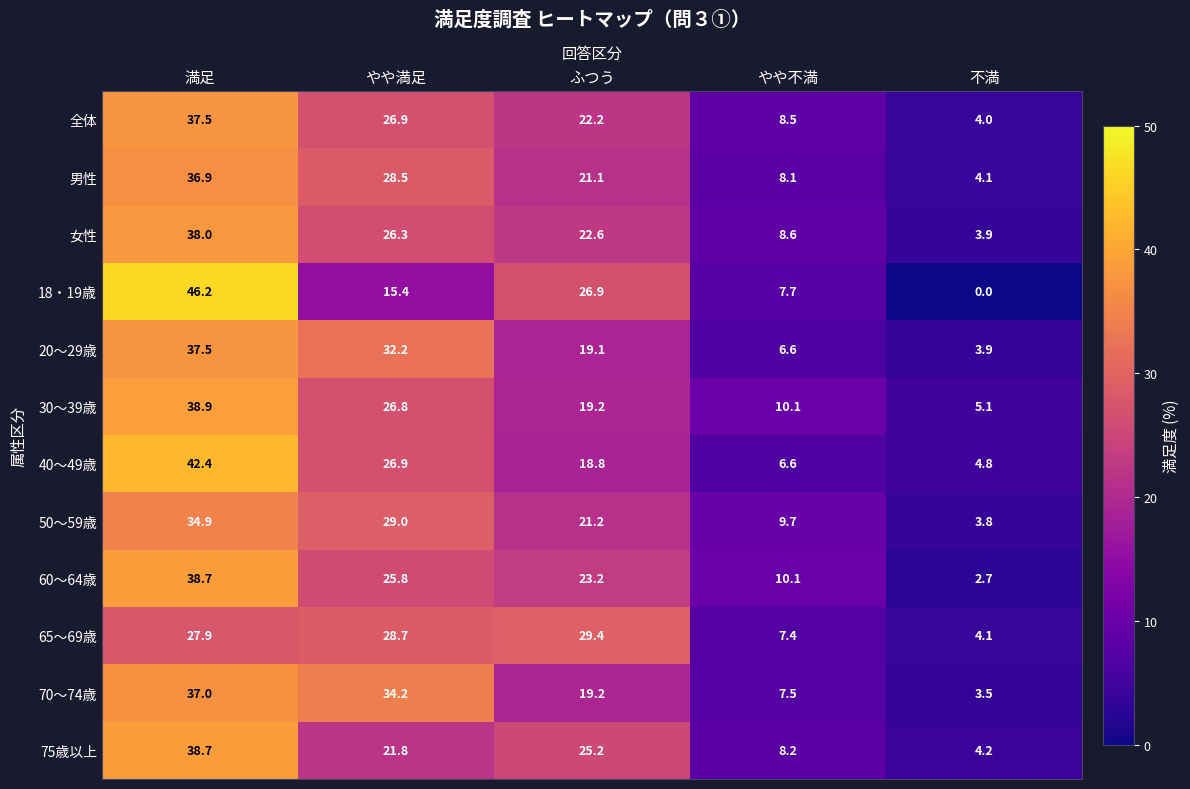

Which series has the widest spread of values?

18・19歳